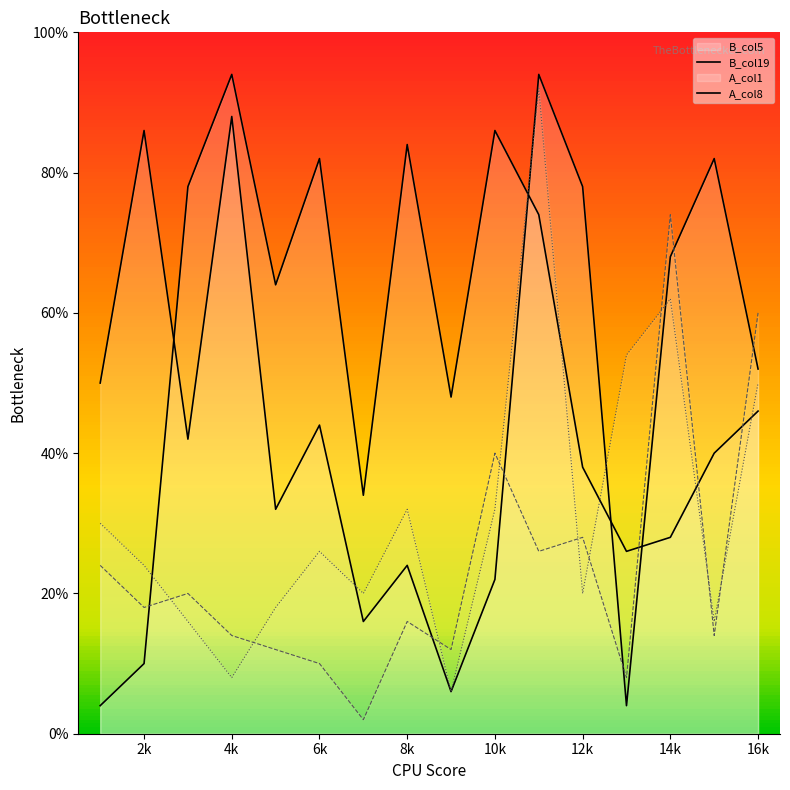

Which series ends up on top after the final intersection of A_col8 and B_col19?

A_col8